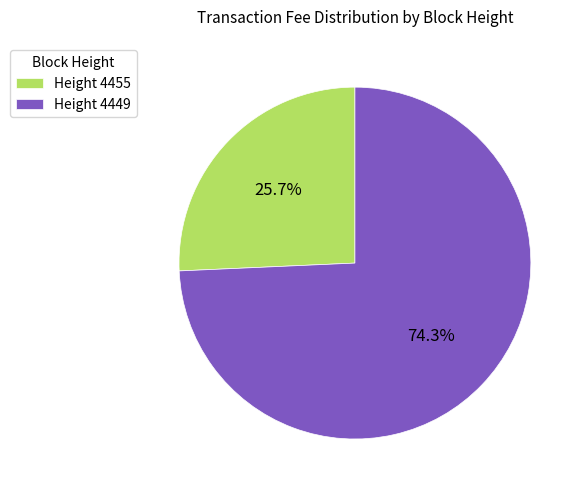

Which slice represents more than half of the pie?

Height 4449